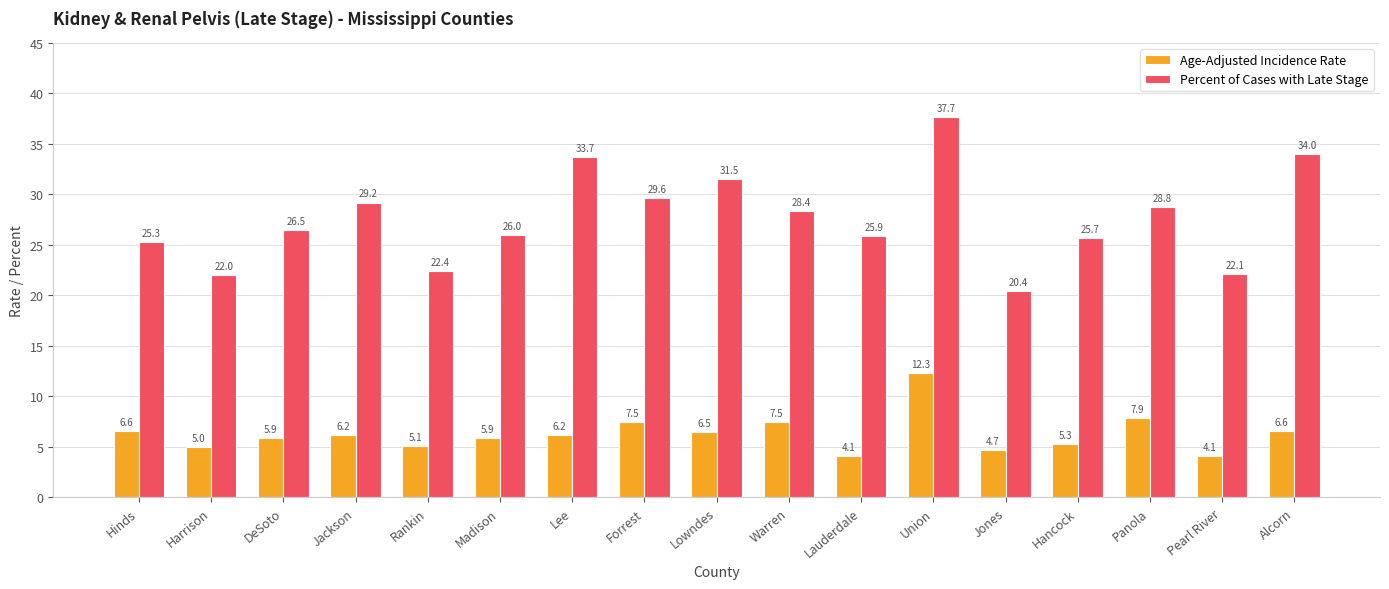

What is the difference between the maximum and minimum values in the Age-Adjusted Incidence Rate series?

8.2